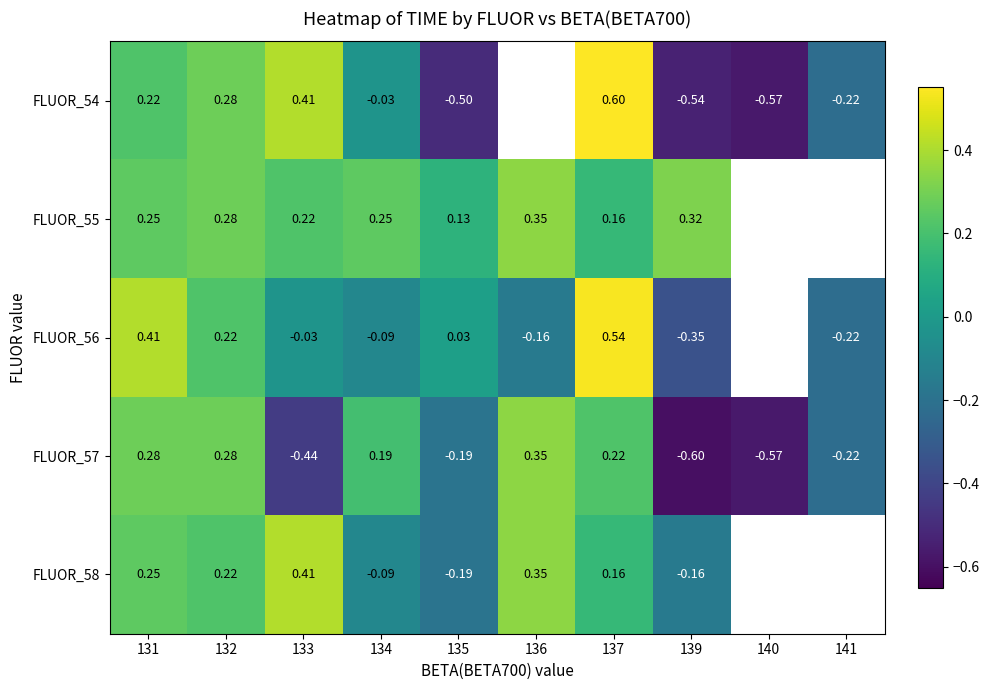

What is the greatest value displayed?

0.6